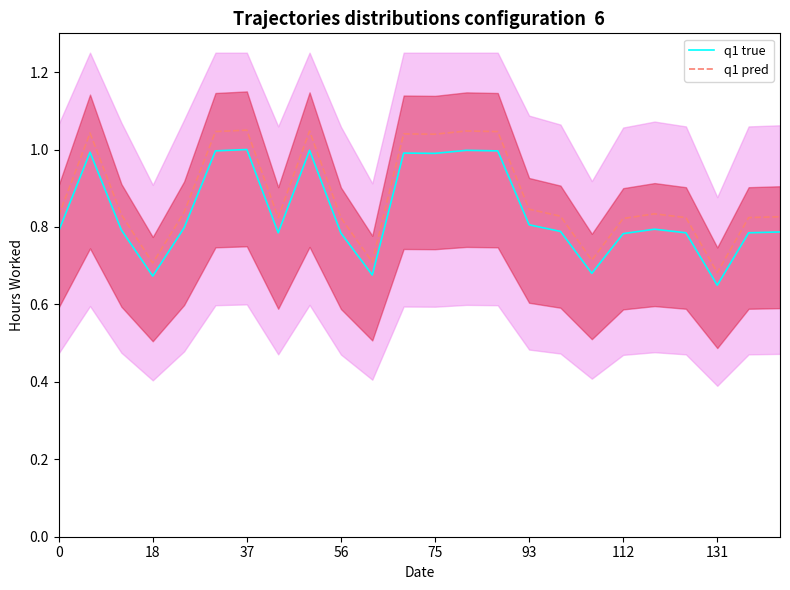

How many lines are shown in the chart?

2